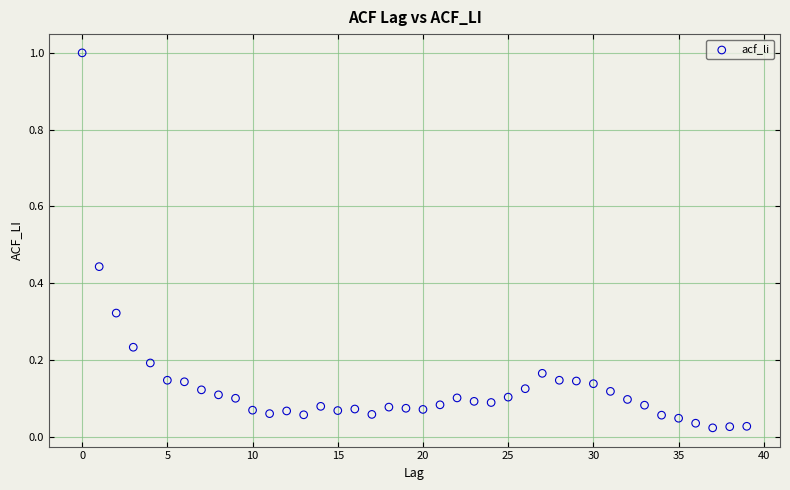

What is the range of Y values (max minus min)?

1.0